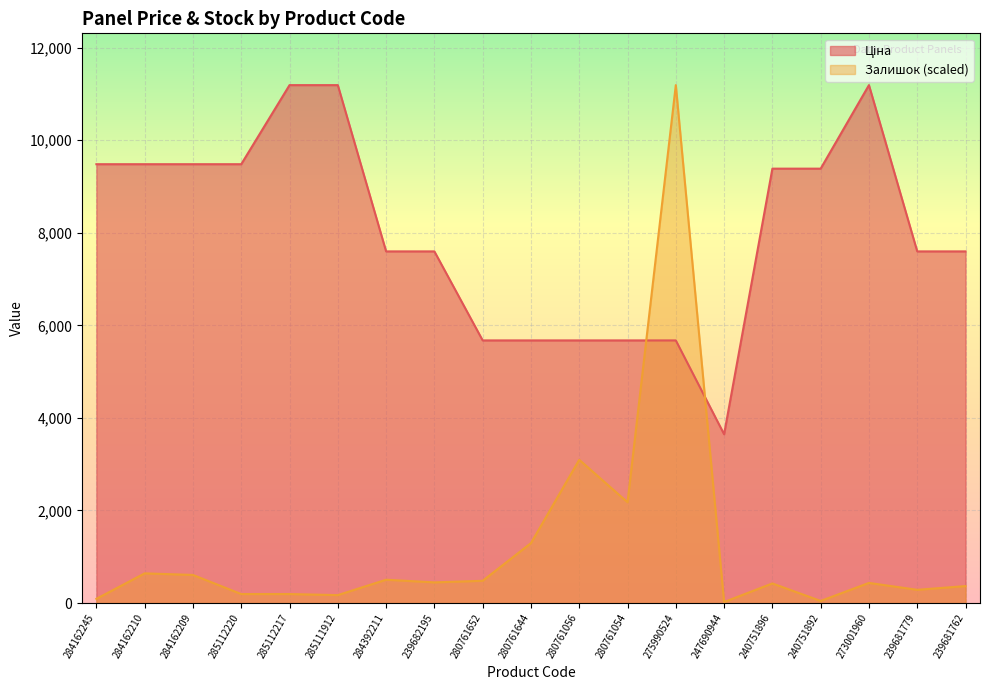

What is the value of the Ціна point at the 19th from the left?

7596.5